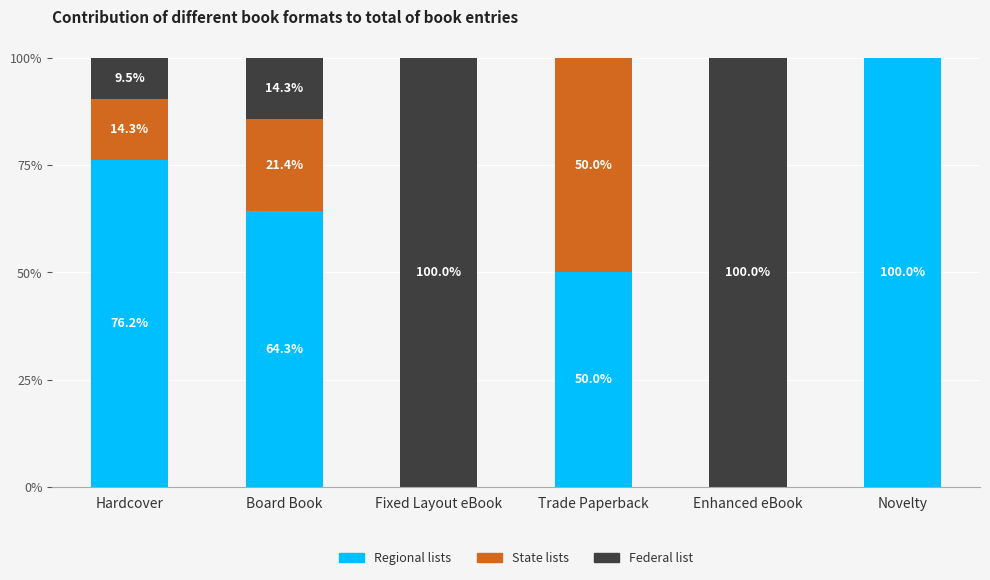

What is the total value across all series at Fixed Layout eBook?

100.0